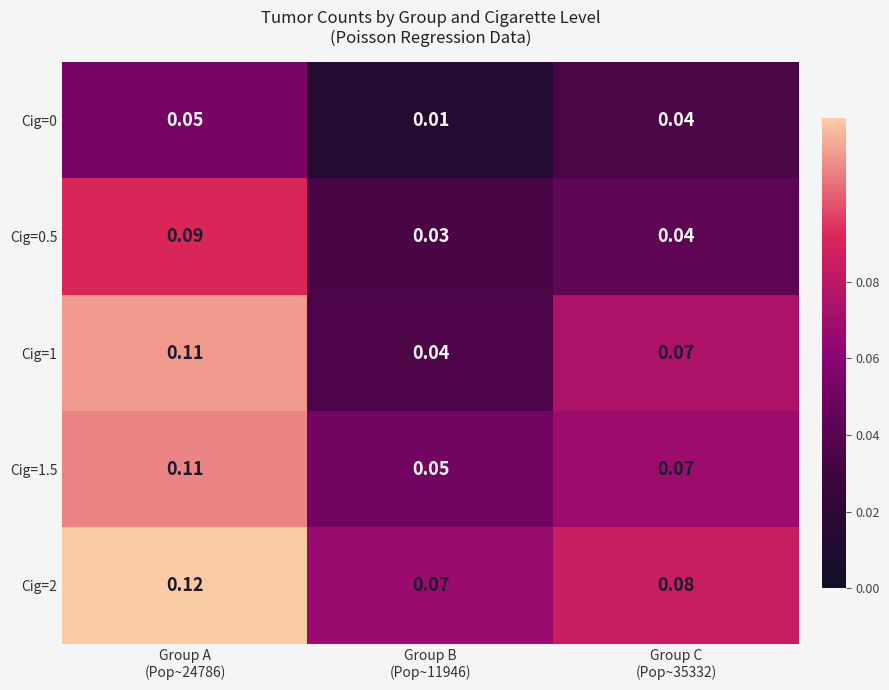

How many data points does each series have?

3